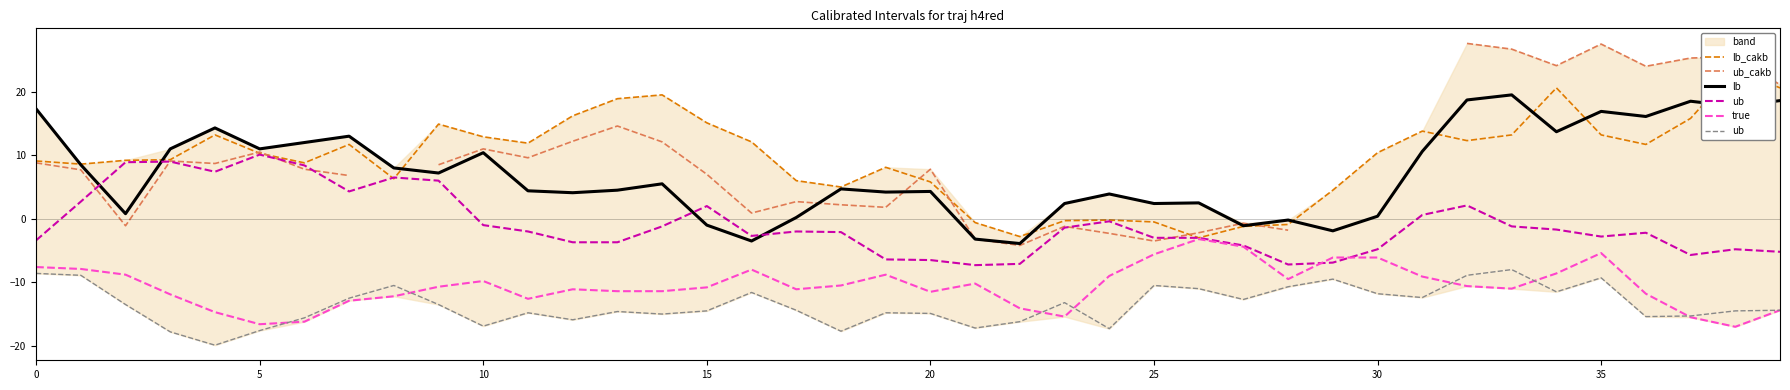

What is the label of the 36th point from the left?

35